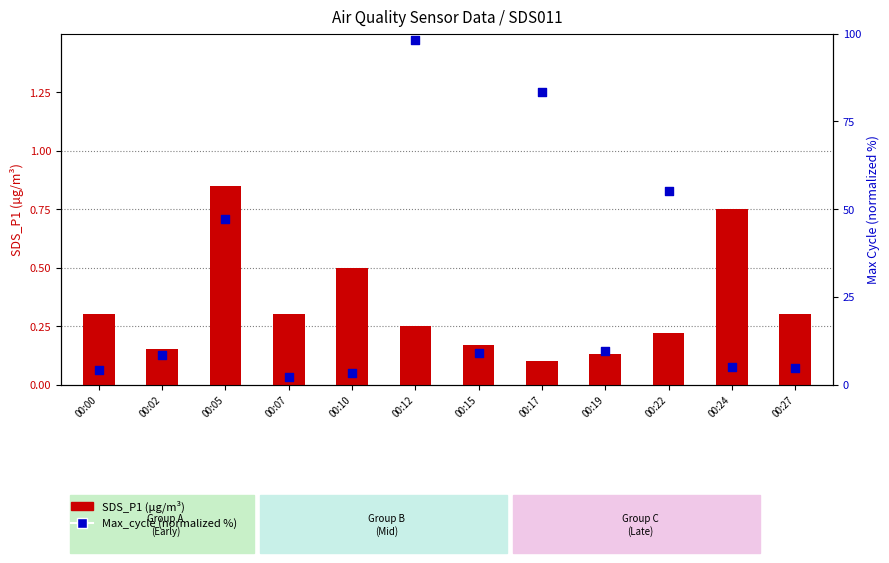

What are all the series names shown in the legend?

SDS_P1, Max_cycle (norm)